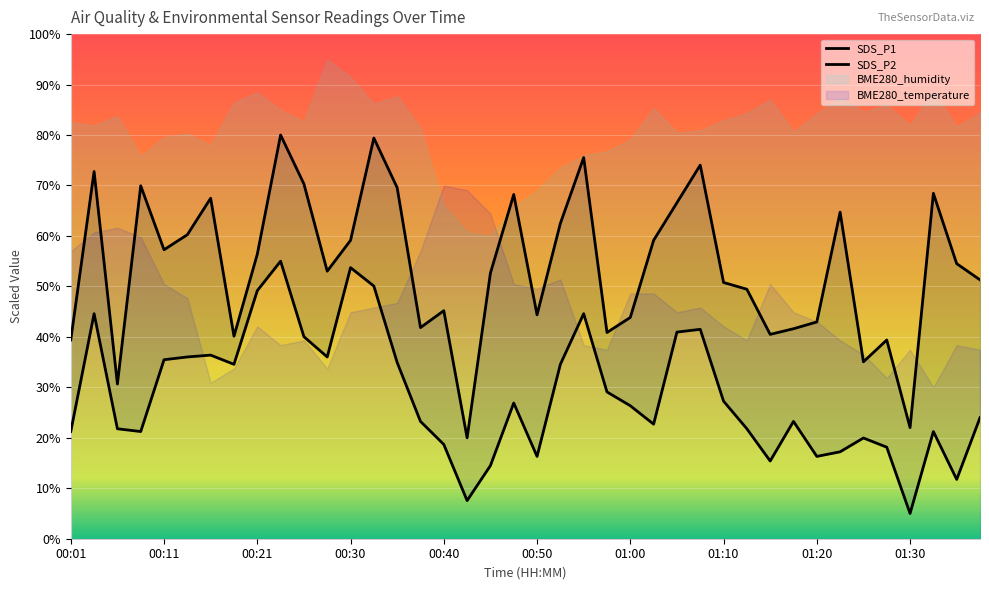

The value of SDS_P1 at 00:21 is 74.1. True or false?

False